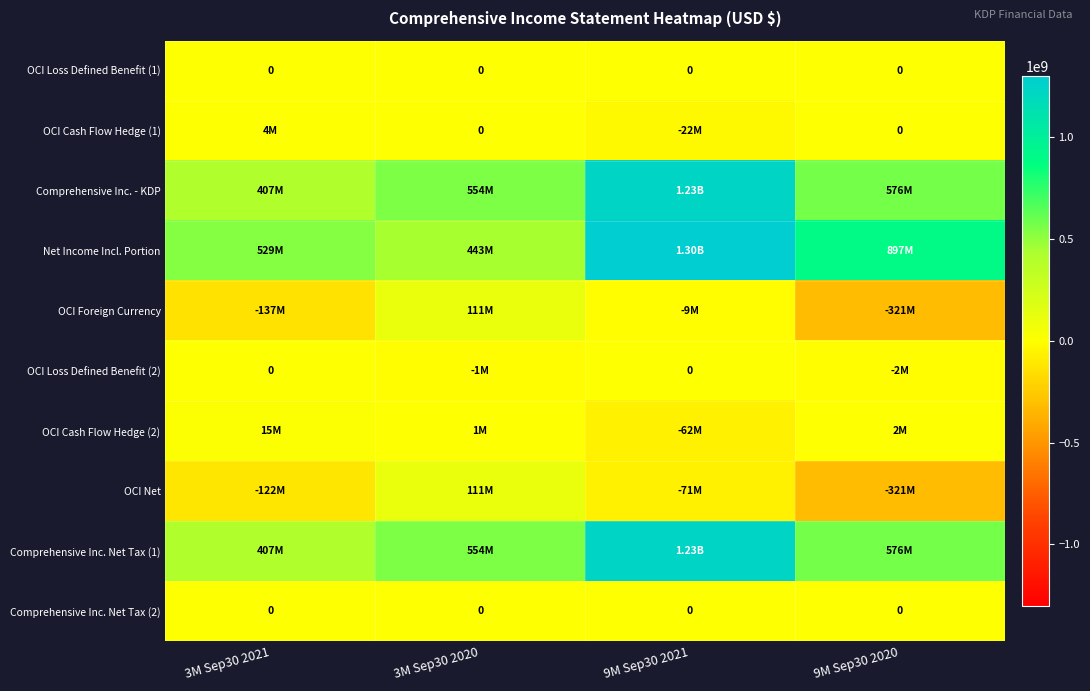

How many Net Income Incl. Portion values are between 529000000 and 1302000000?

3